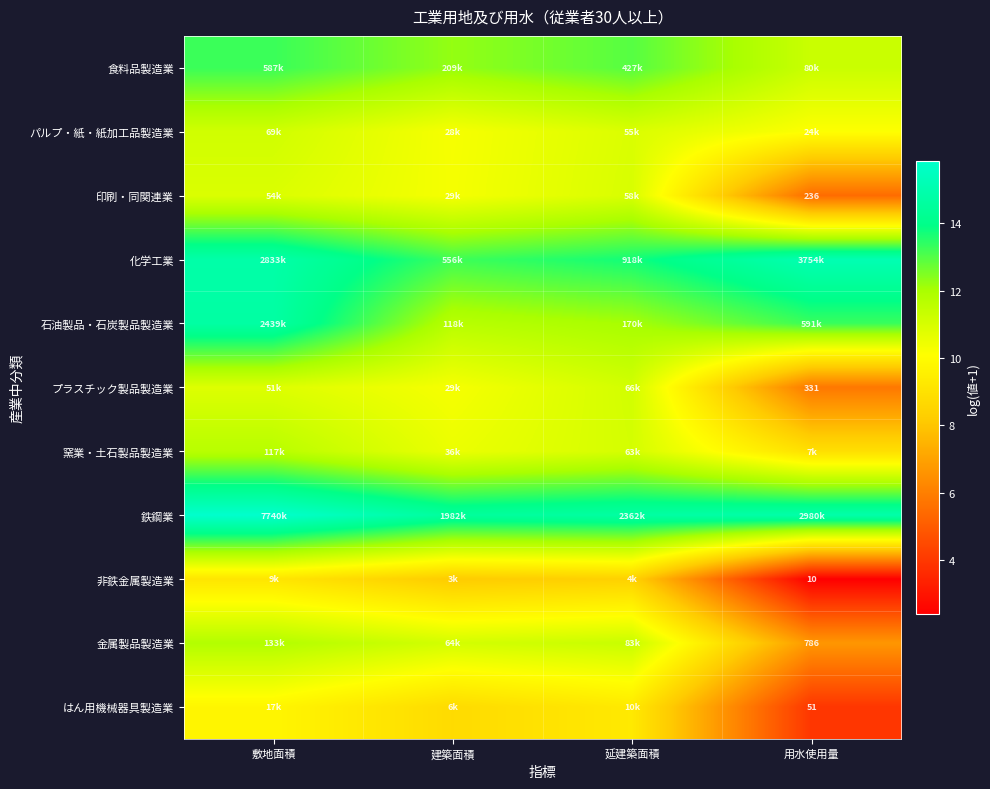

List the series in order of their peak value, highest first.

鉄鋼業, 化学工業, 石油製品・石炭製品製造業, 食料品製造業, 金属製品製造業, 窯業・土石製品製造業, パルプ・紙・紙加工品製造業, プラスチック製品製造業, 印刷・同関連業, はん用機械器具製造業, 非鉄金属製造業